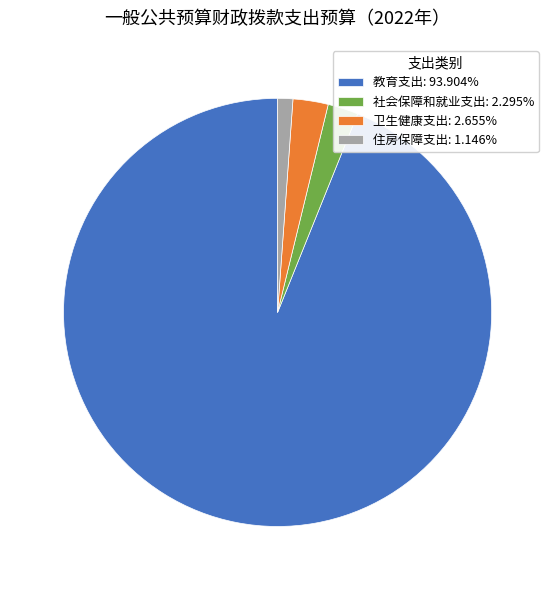

Does any single category account for the majority?

Yes